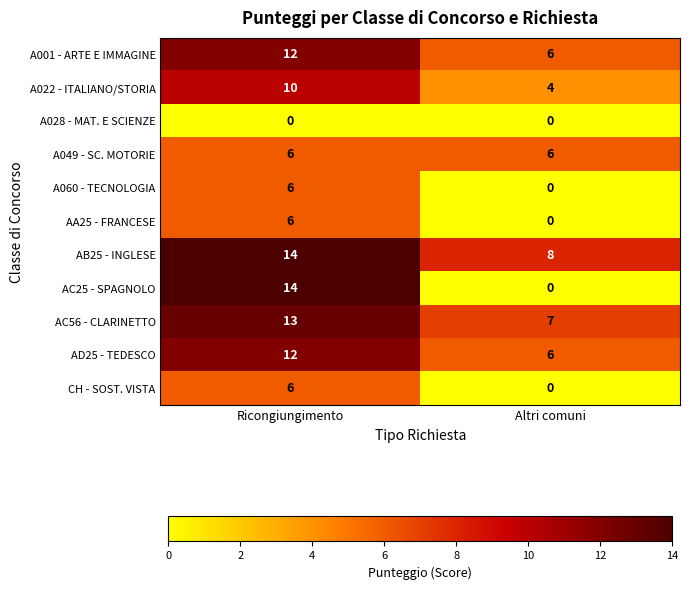

What is the total value across all series at Ricongiungimento?

99